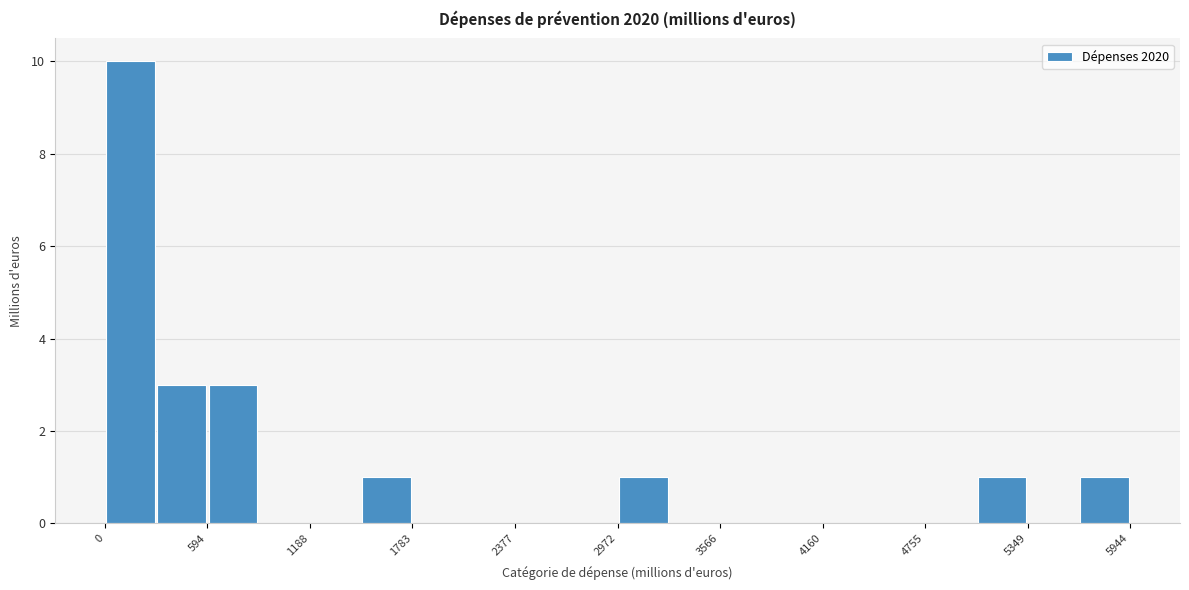

Read against the x-axis, roughly where is the centre of the tallest bar?

100